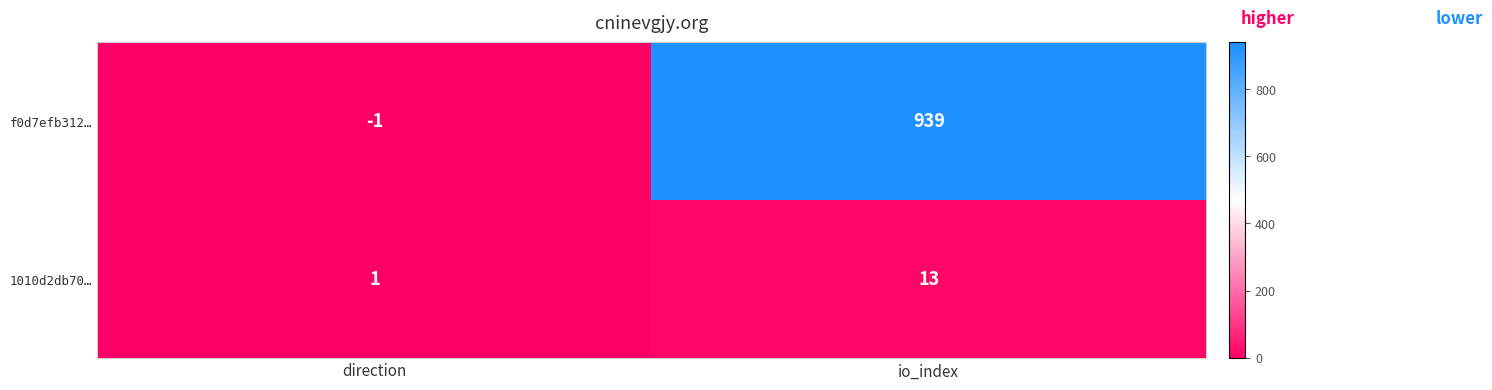

Which series changed the most between direction and io_index?

f0d7efb312…